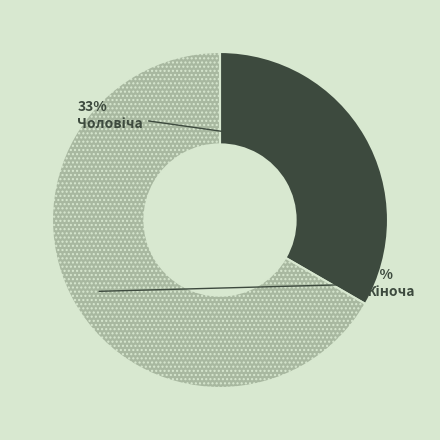

Is there a majority slice in this chart?

Yes